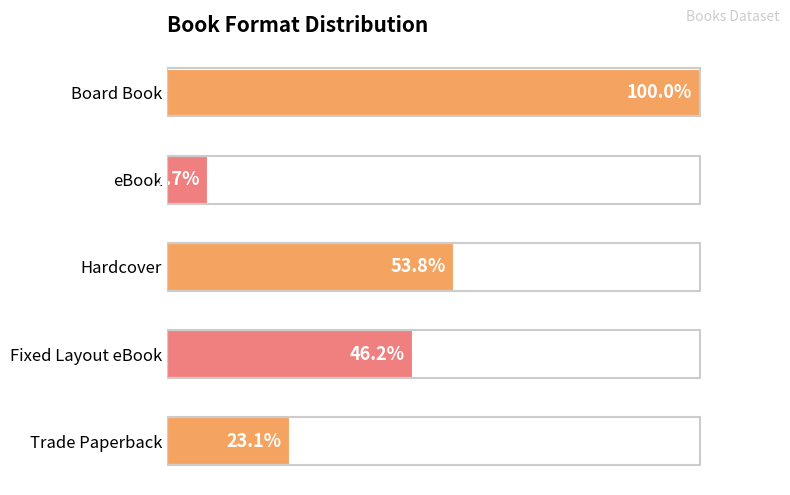

Are the bars grouped side by side (vs. stacked)?

No